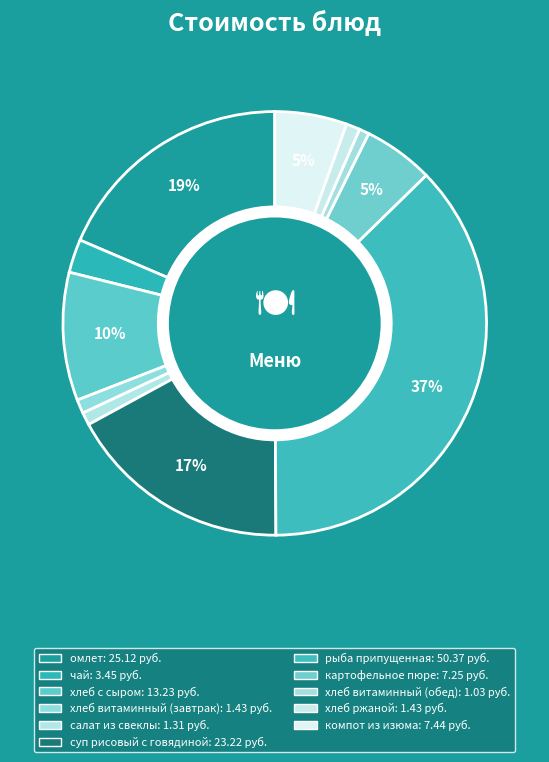

How much of the chart is everything except хлеб с сыром?

90.2%